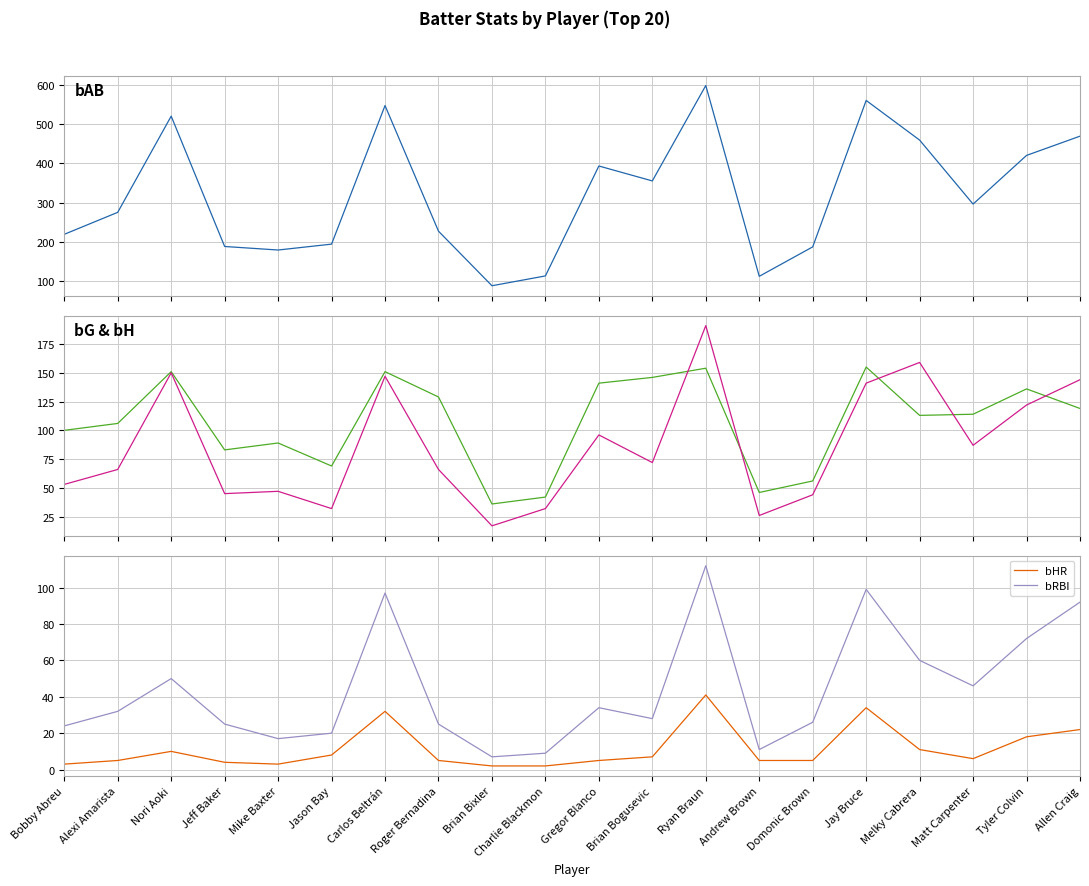

At which category does bRBI reach its first local valley?

Mike Baxter